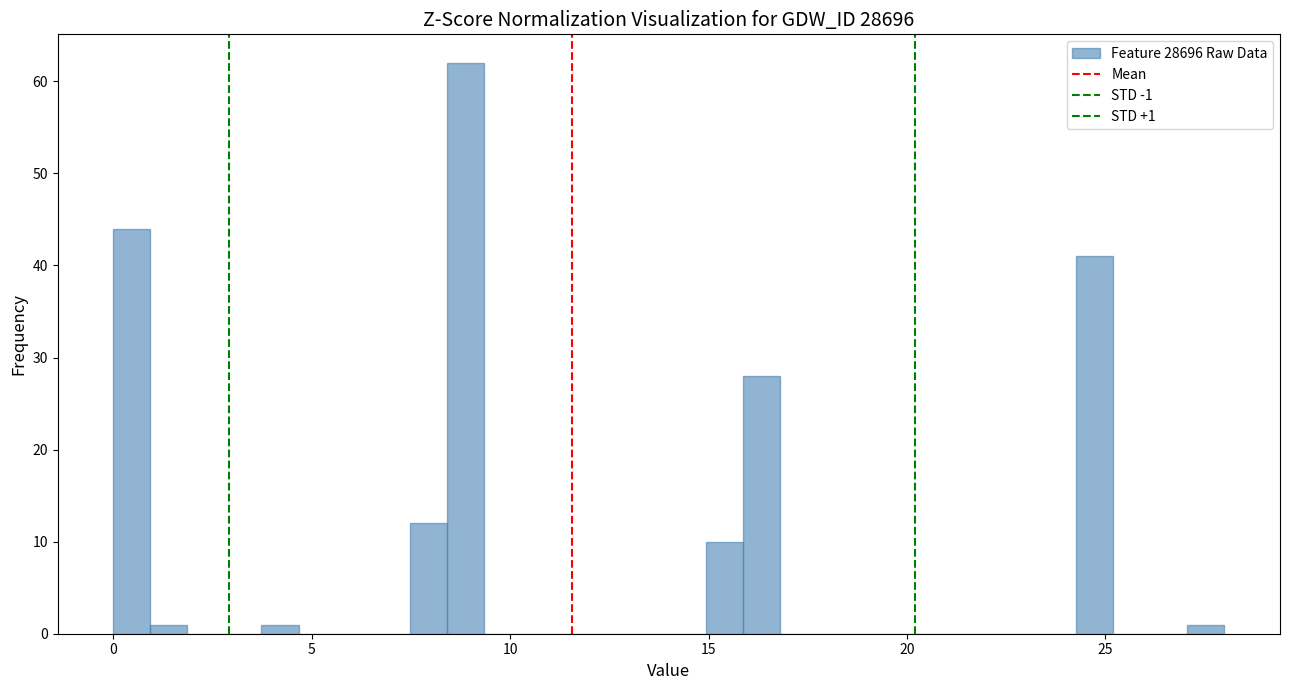

Read against the x-axis, roughly where is the centre of the tallest bar?

9.0